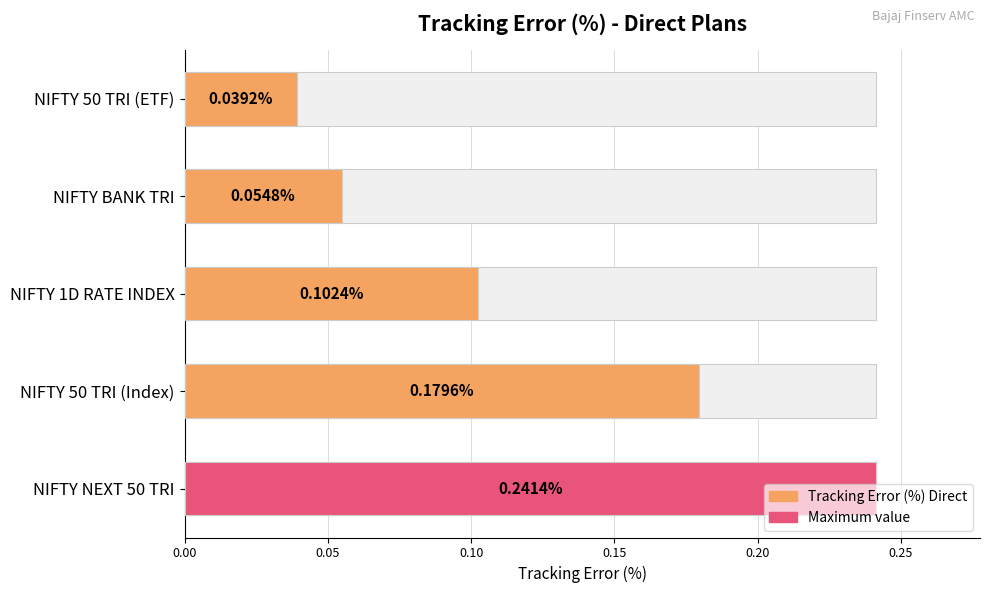

How many values are between 0 and 1?

5